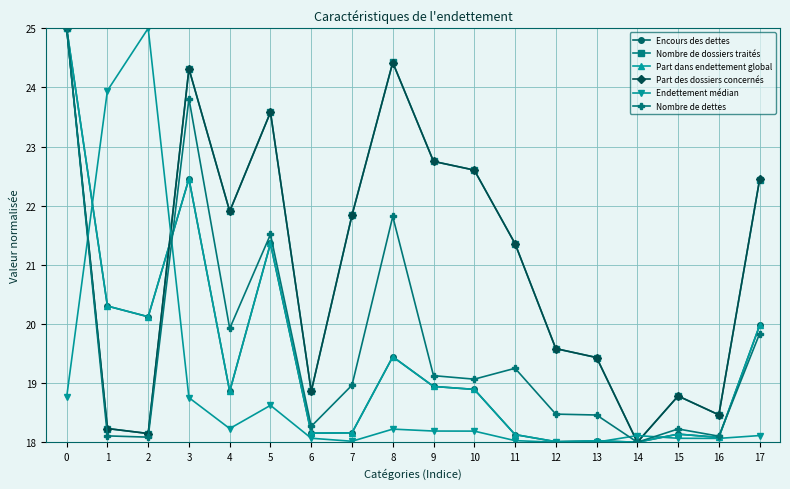

What is the spread (max minus min) of values at 10?

4.4